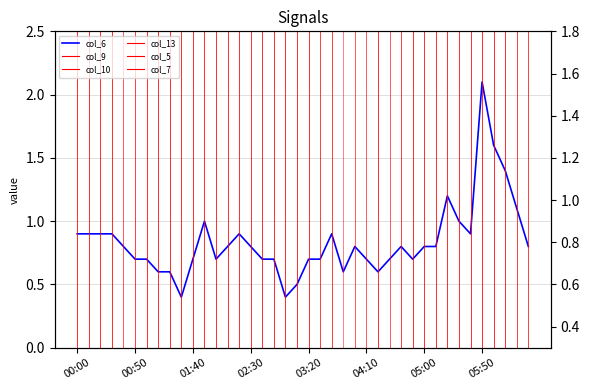

What is the difference between the second highest and minimum values?

1.2